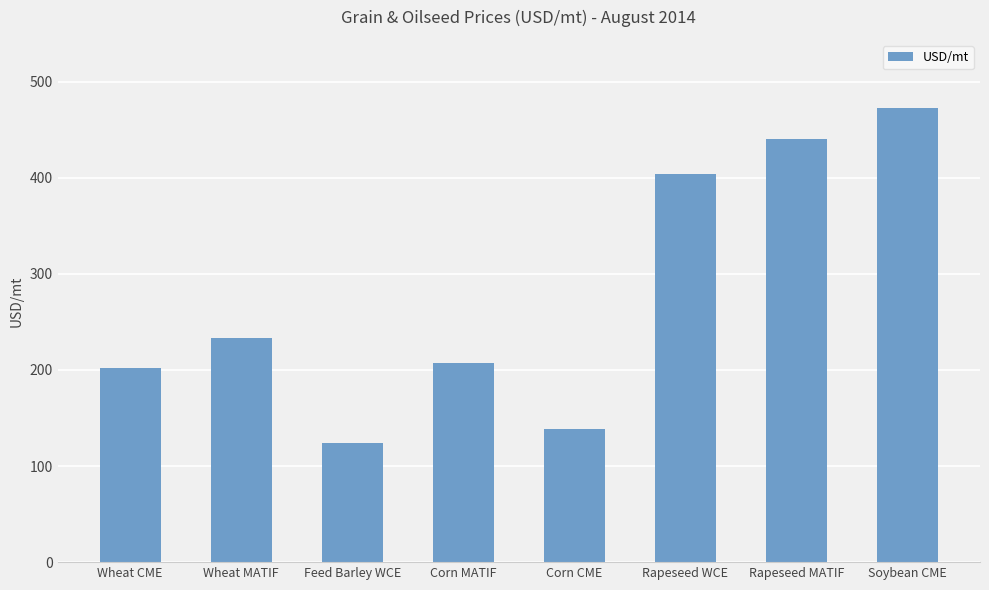

List the labels in order of value, largest first.

Soybean CME, Rapeseed MATIF, Rapeseed WCE, Wheat MATIF, Corn MATIF, Wheat CME, Corn CME, Feed Barley WCE